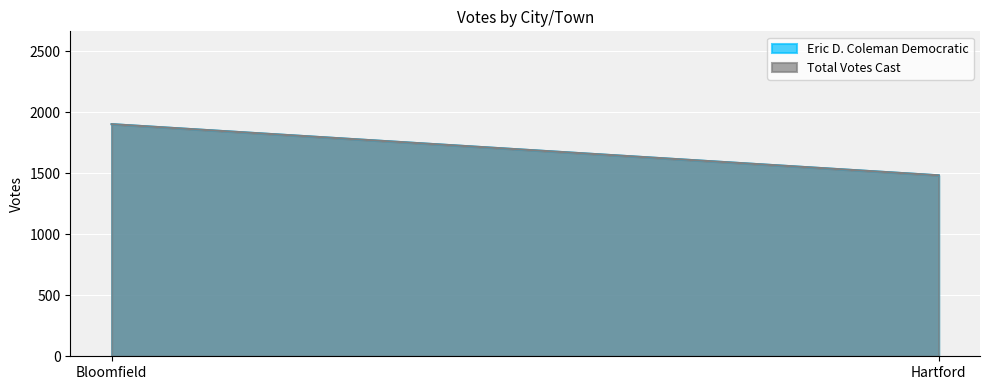

Which category has the lowest value in the Total Votes Cast series?

Hartford